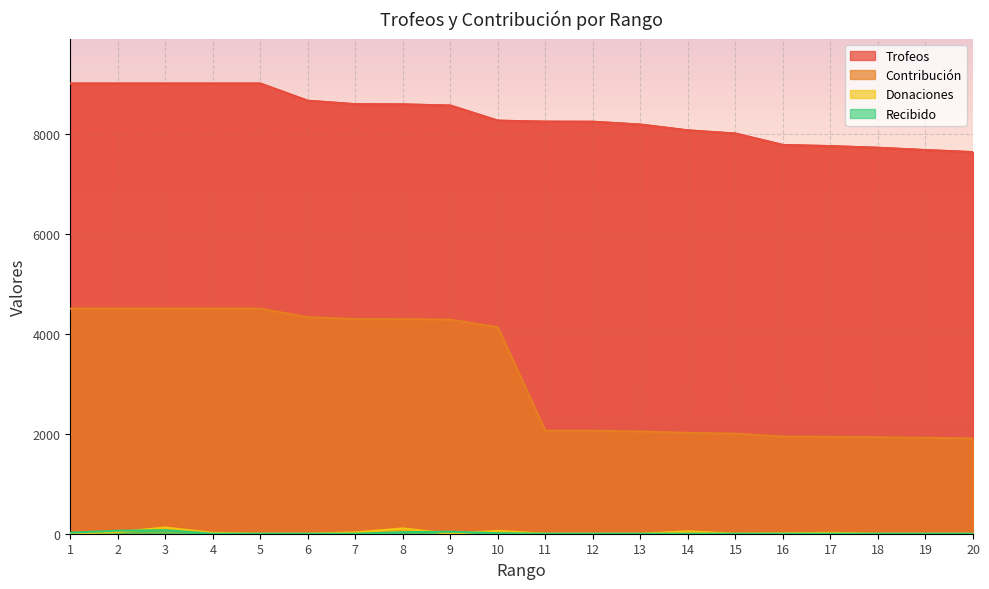

What are all the series names shown in the legend?

Trofeos, Contribución, Donaciones, Recibido